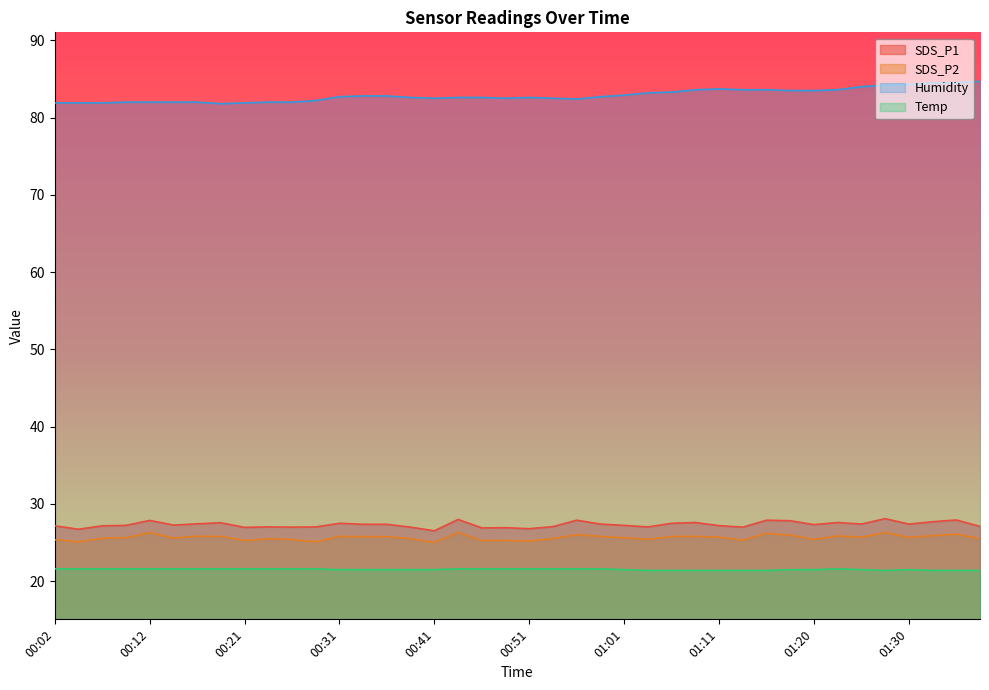

Reading right to left, what are all the values shown in this chart?

SDS_P1: 27.1	27.9	27.7	27.4	28.1	27.4	27.6	27.3	27.8	27.9	27.0	27.2	27.6	27.5	27.0	27.2	27.4	27.9	27.1	26.8	26.9	26.9	28.0	26.5	27.0	27.4	27.4	27.5	27.0	27.0	27.0	27.0	27.6	27.4	27.3	27.9	27.2	27.2	26.7	27.2
SDS_P2: 25.5	26.1	25.9	25.7	26.3	25.7	25.9	25.4	26.0	26.2	25.3	25.7	25.8	25.8	25.4	25.6	25.8	26.0	25.5	25.2	25.3	25.3	26.3	25.0	25.5	25.8	25.8	25.8	25.1	25.4	25.5	25.3	25.8	25.8	25.6	26.3	25.6	25.6	25.1	25.4
Temp: 21.4	21.4	21.4	21.5	21.4	21.5	21.6	21.5	21.5	21.4	21.4	21.4	21.4	21.4	21.4	21.5	21.6	21.6	21.6	21.6	21.6	21.6	21.6	21.5	21.5	21.5	21.5	21.5	21.6	21.6	21.6	21.6	21.6	21.6	21.6	21.6	21.6	21.6	21.6	21.6
Humidity: 84.7	84.5	84.5	84.3	84.2	84.0	83.6	83.5	83.5	83.6	83.6	83.7	83.6	83.3	83.2	82.9	82.7	82.4	82.5	82.6	82.5	82.6	82.6	82.5	82.6	82.8	82.8	82.7	82.2	82.0	82.0	81.9	81.8	82.0	82.0	82.0	82.0	81.9	81.9	81.9